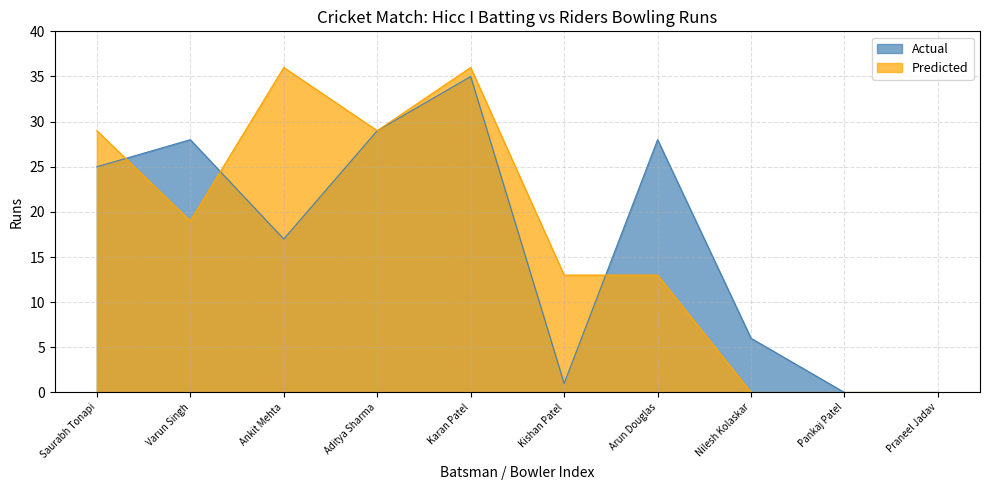

What are all the series names shown in the legend?

Actual, Predicted